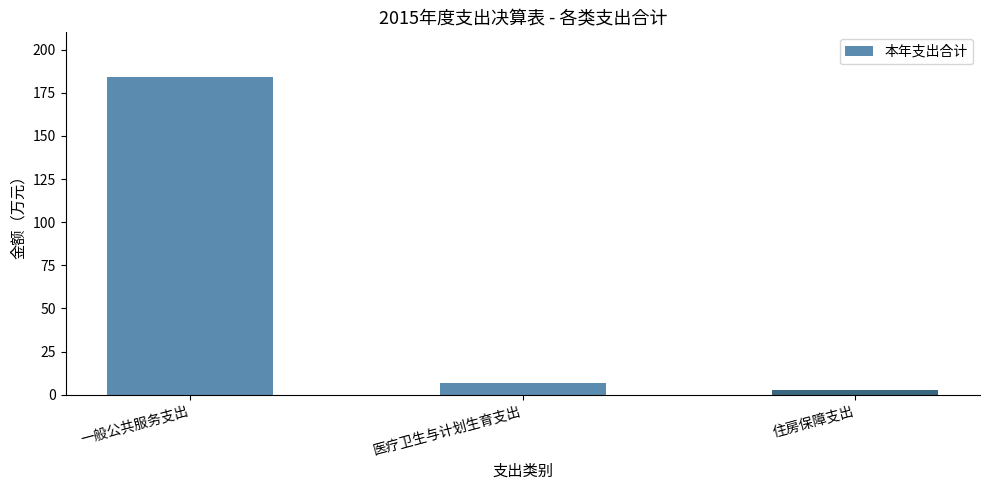

How many distinct data groups are displayed?

1